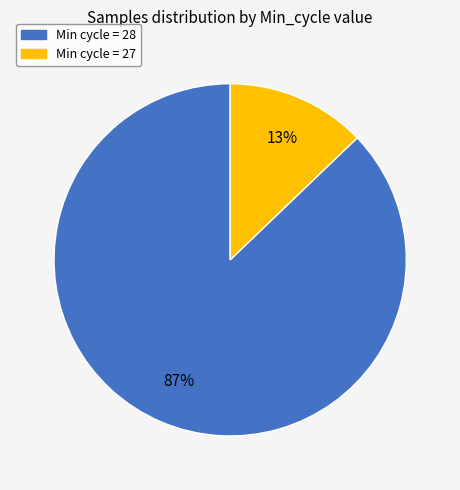

To the nearest percent, what is the difference between the largest and smallest slice percentages?

74%